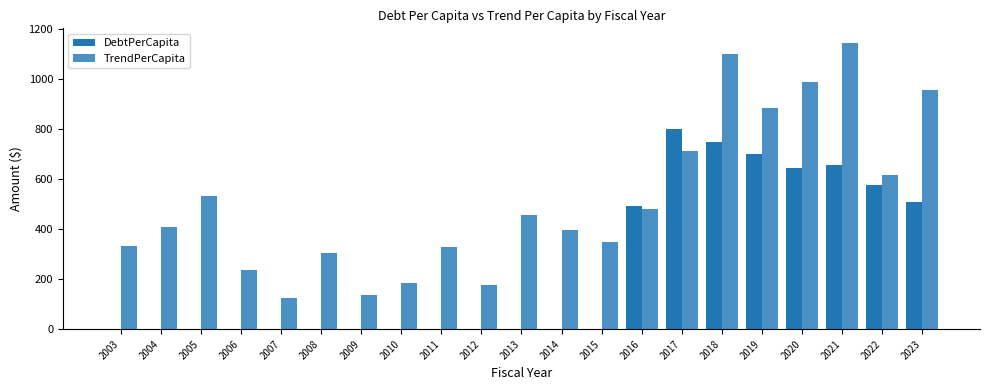

Is the value of TrendPerCapita at 2009 greater than the value of DebtPerCapita at 2003?

Yes